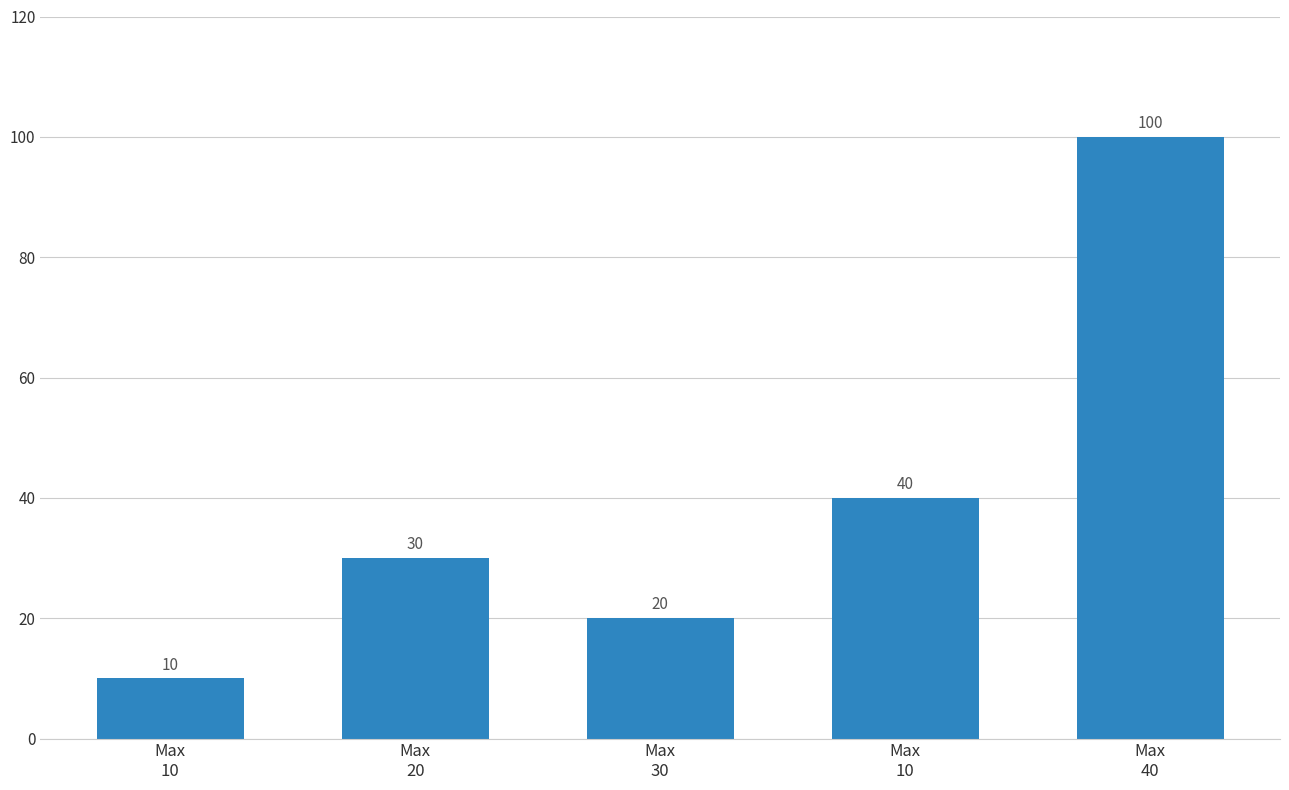

What is the difference between the maximum and minimum values?

90